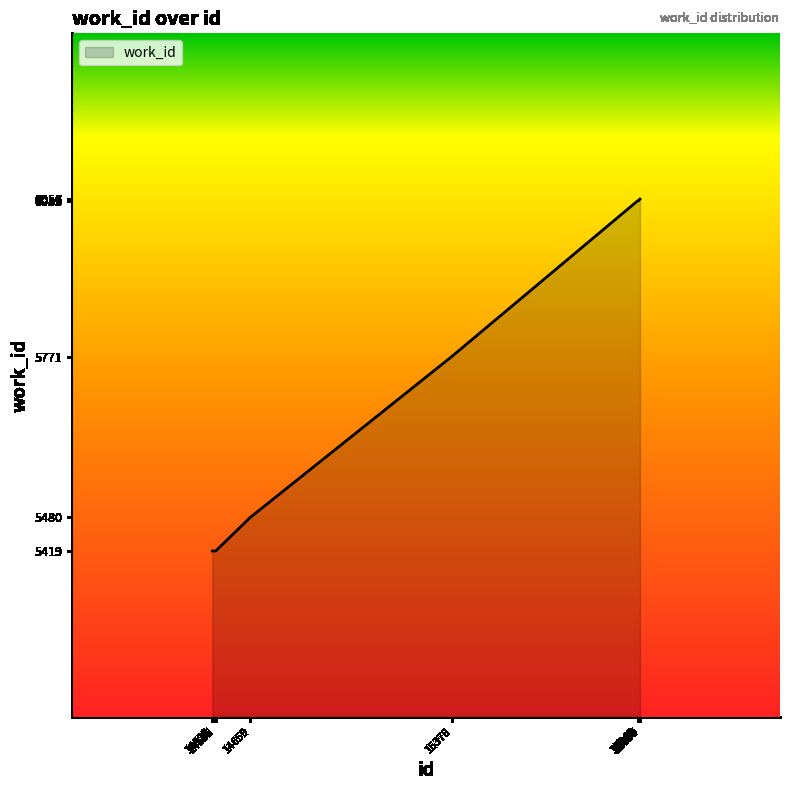

What is the greatest value displayed?

6056